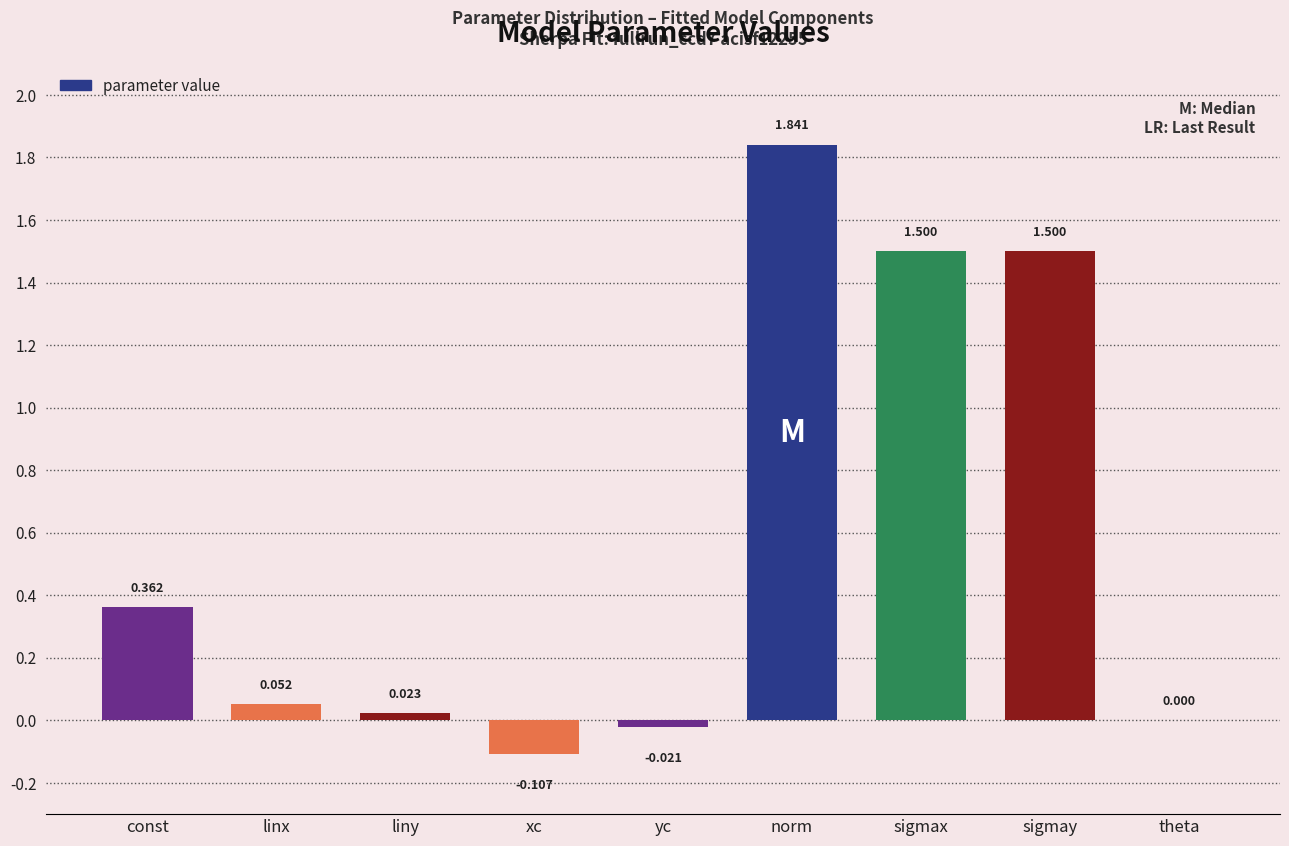

At which category does the chart reach its peak across all series?

norm